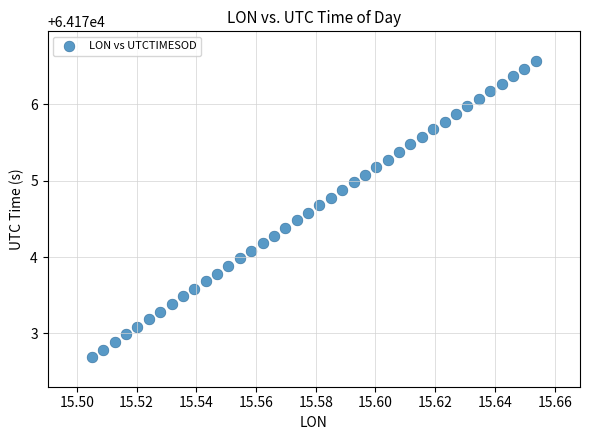

What is the range of Y values (max minus min)?

3.9